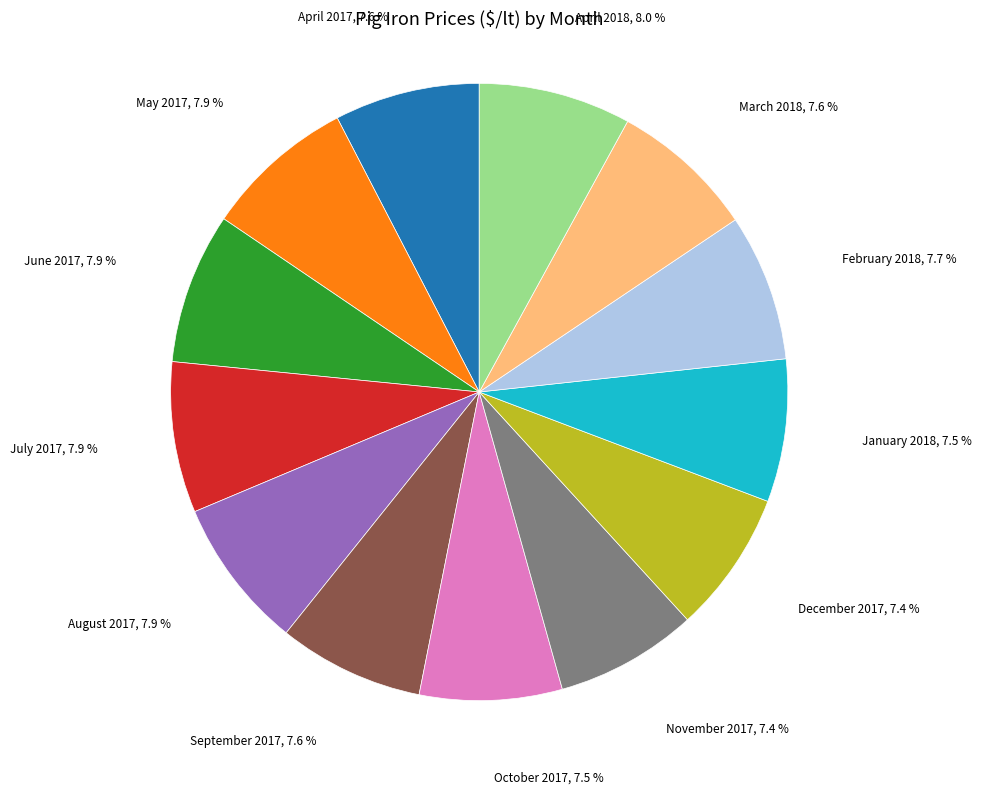

Is the sum of April 2017 and December 2017 greater than half?

No